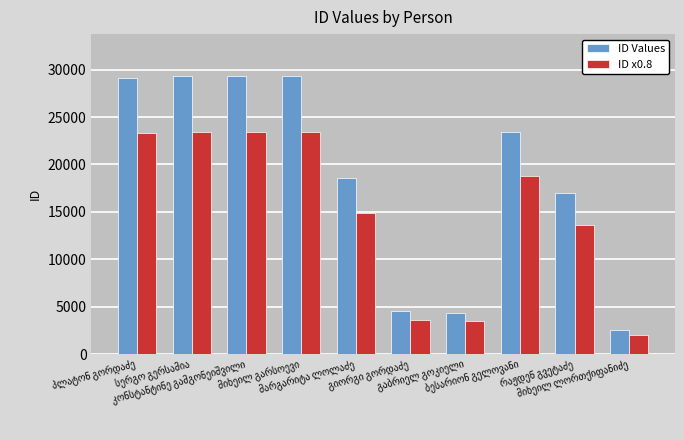

Which series has the largest range (max minus min)?

ID Values